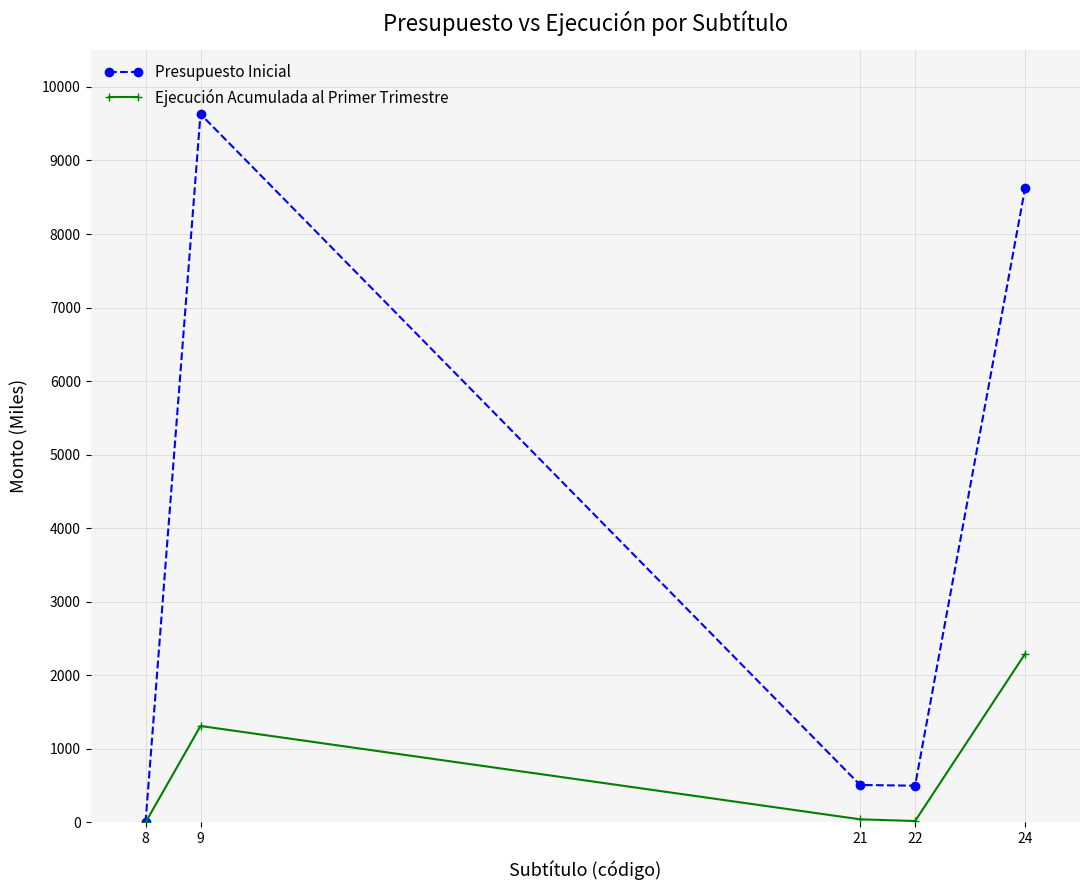

At which label does Ejecución Acumulada al Primer Trimestre first exceed 43?

9